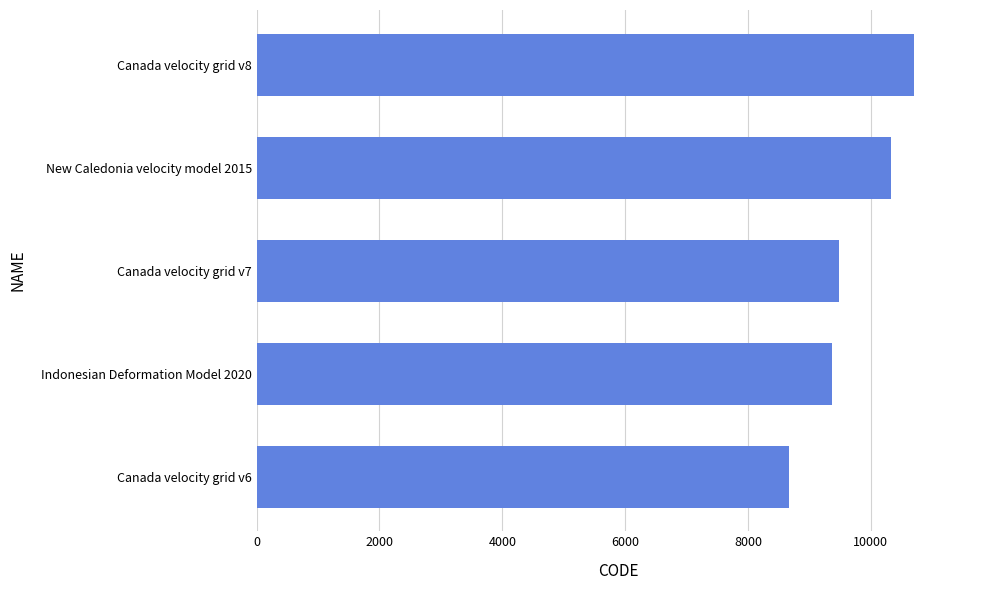

Is it true that the value at Canada velocity grid v8 is 14259?

False